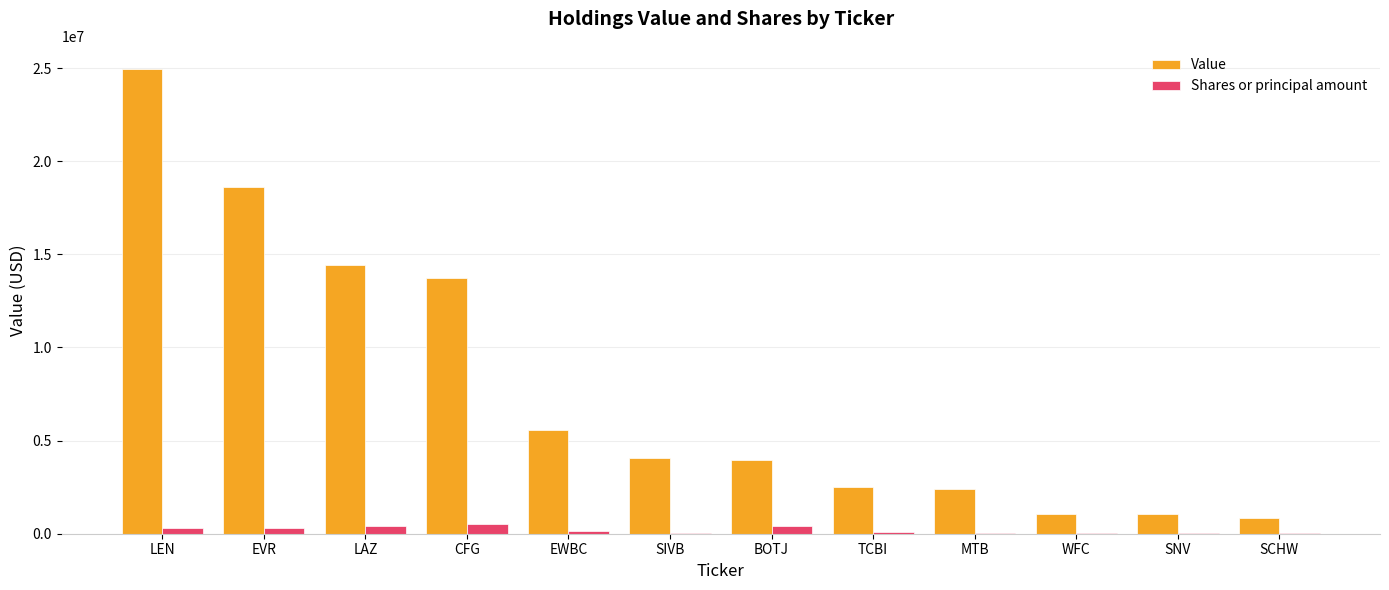

What is the maximum value for Shares or principal amount?

543105